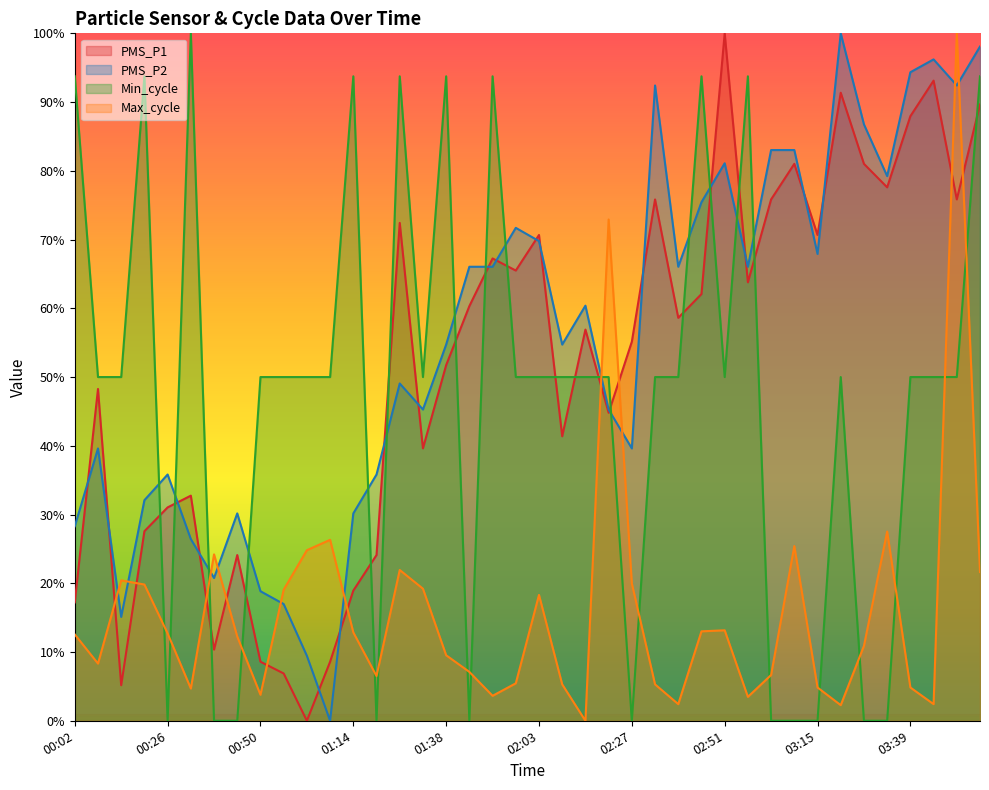

What is the difference between the second highest and minimum values in the Max_cycle series?

72.9